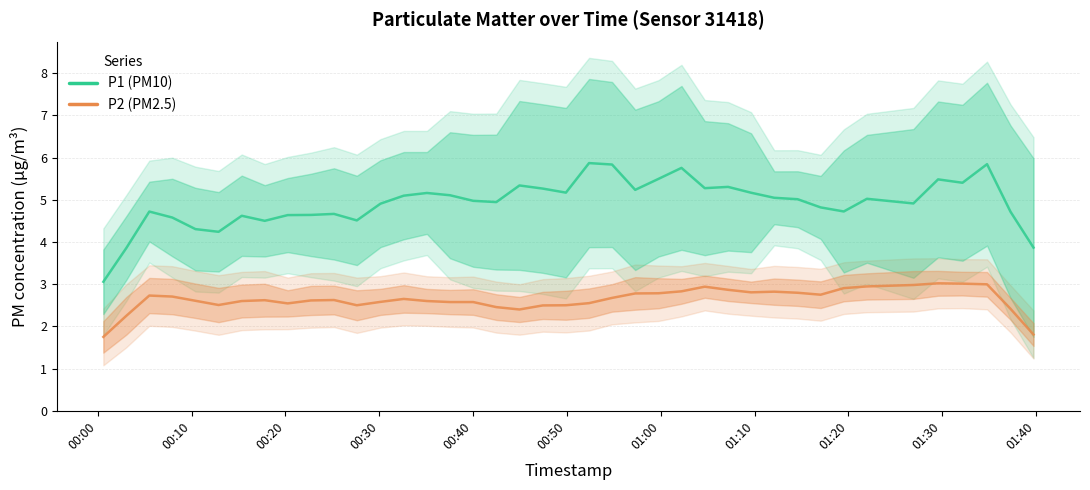

At 01:20, list the series in order from largest to smallest.

P1 (PM10), P2 (PM2.5)